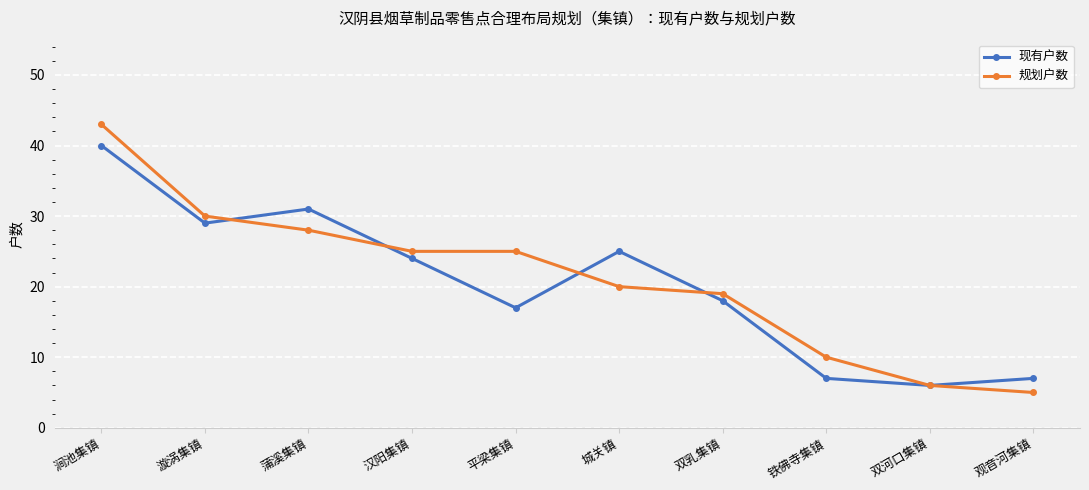

What value does the 现有户数 series have at 城关镇, to the nearest 5?

25